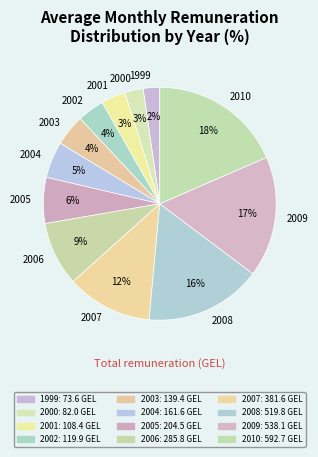

Which category has the biggest portion of the pie?

2010